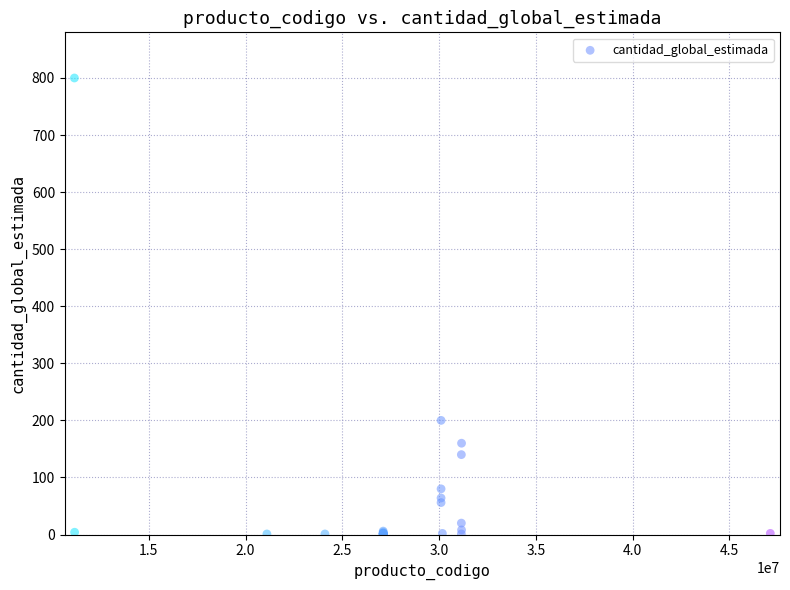

What Y value in the scatter plot is closest to 400?

200